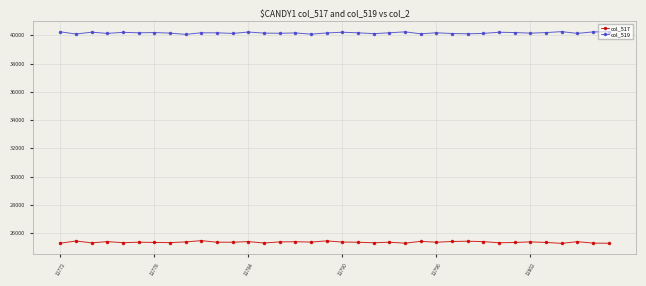

At how many categories does at least one series exceed 31355?

36